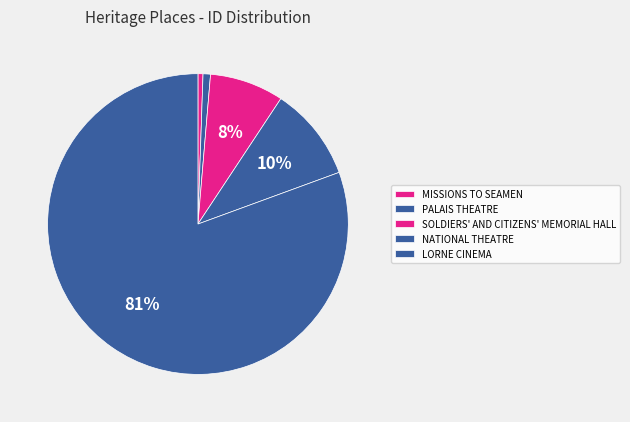

To the nearest percent, what portion does MISSIONS TO SEAMEN represent?

1%